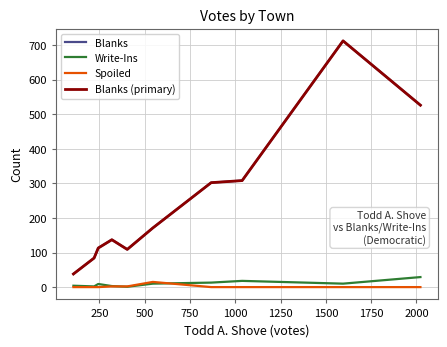

Does the chart have visible grid lines?

Yes